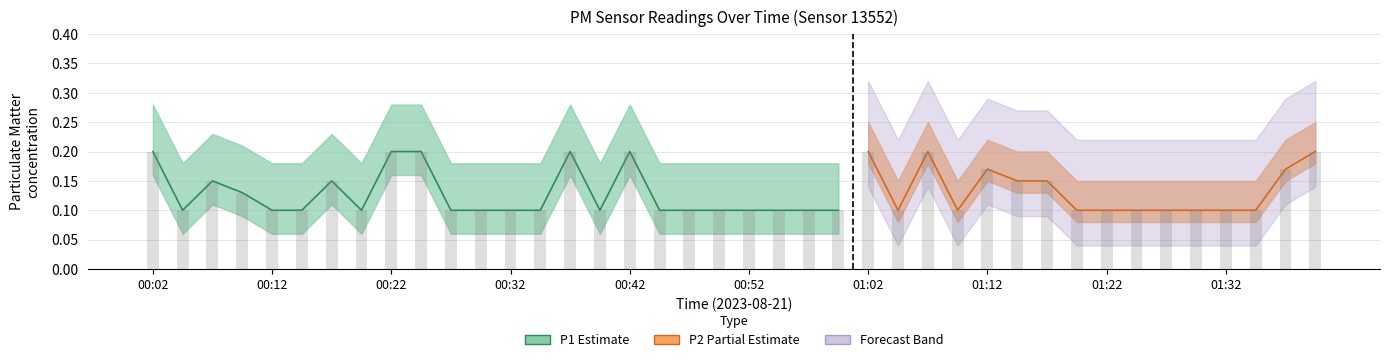

The chart shows a value of 0.1 at 00:57. True or false?

False